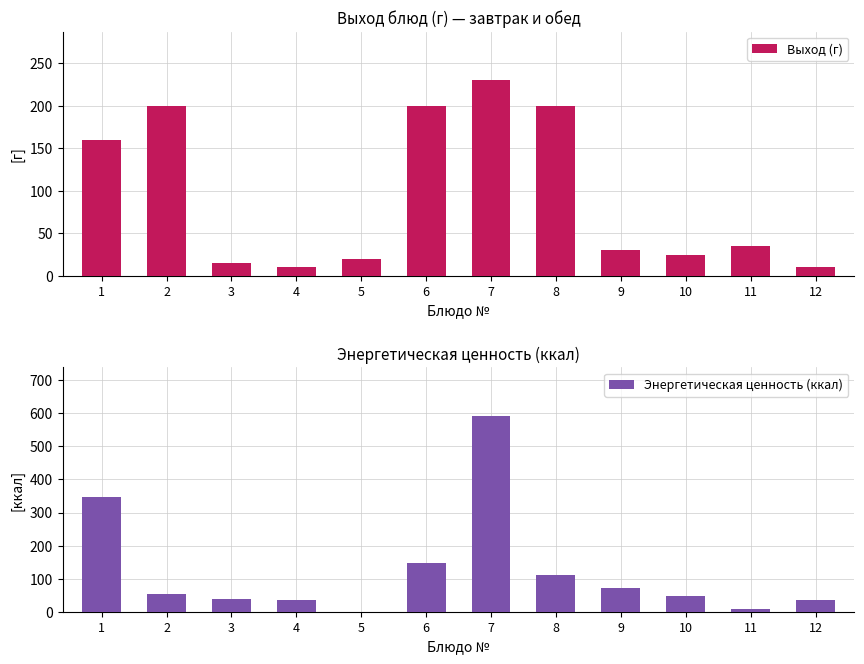

List the series in order of their peak value, highest first.

Энергетическая ценность (ккал), Выход (г)